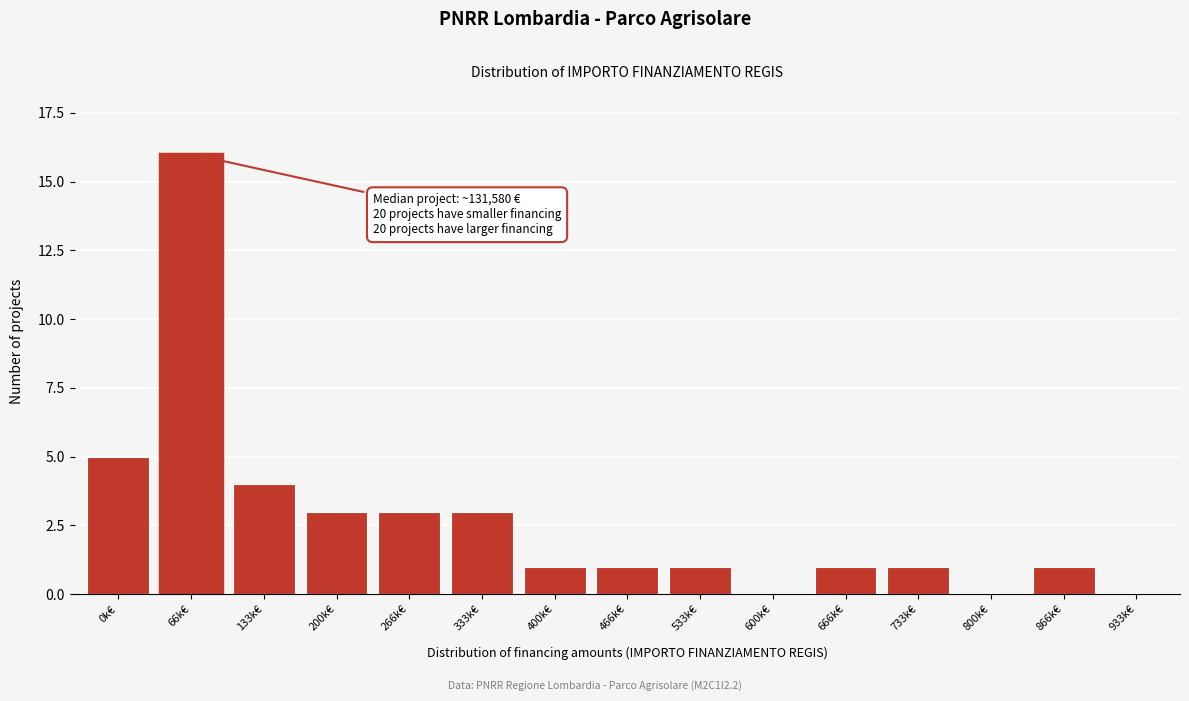

Reading left to right, list all the values displayed in this chart.

0k€=5	66k€=16	133k€=4	200k€=3	266k€=3	333k€=3	400k€=1	466k€=1	533k€=1	600k€=0	666k€=1	733k€=1	800k€=0	866k€=1	933k€=0